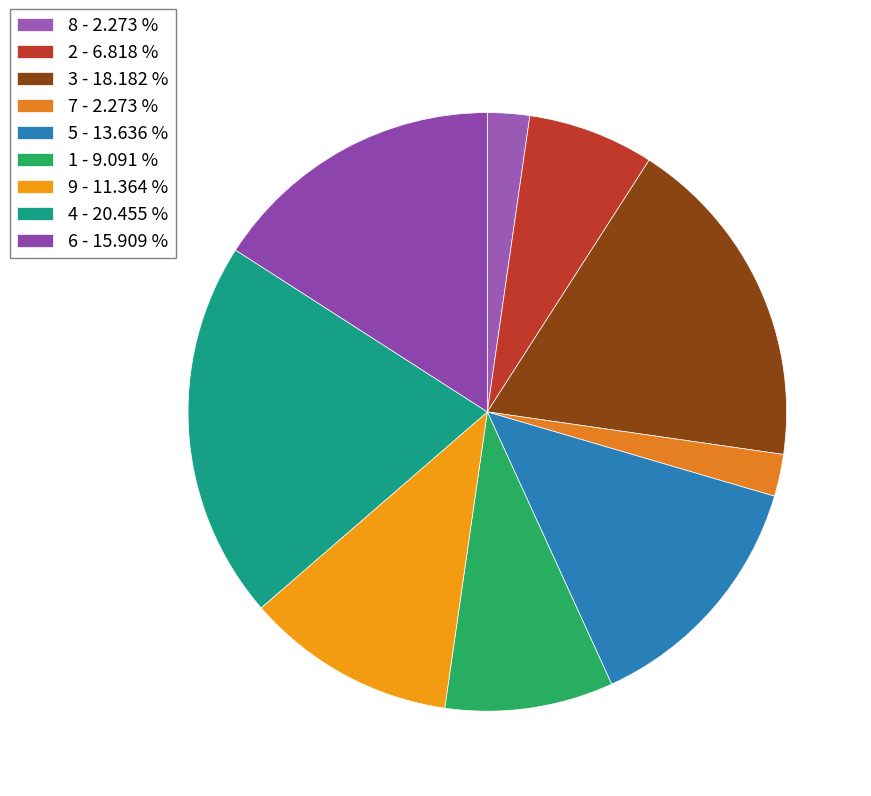

How many slices are in this pie chart?

9